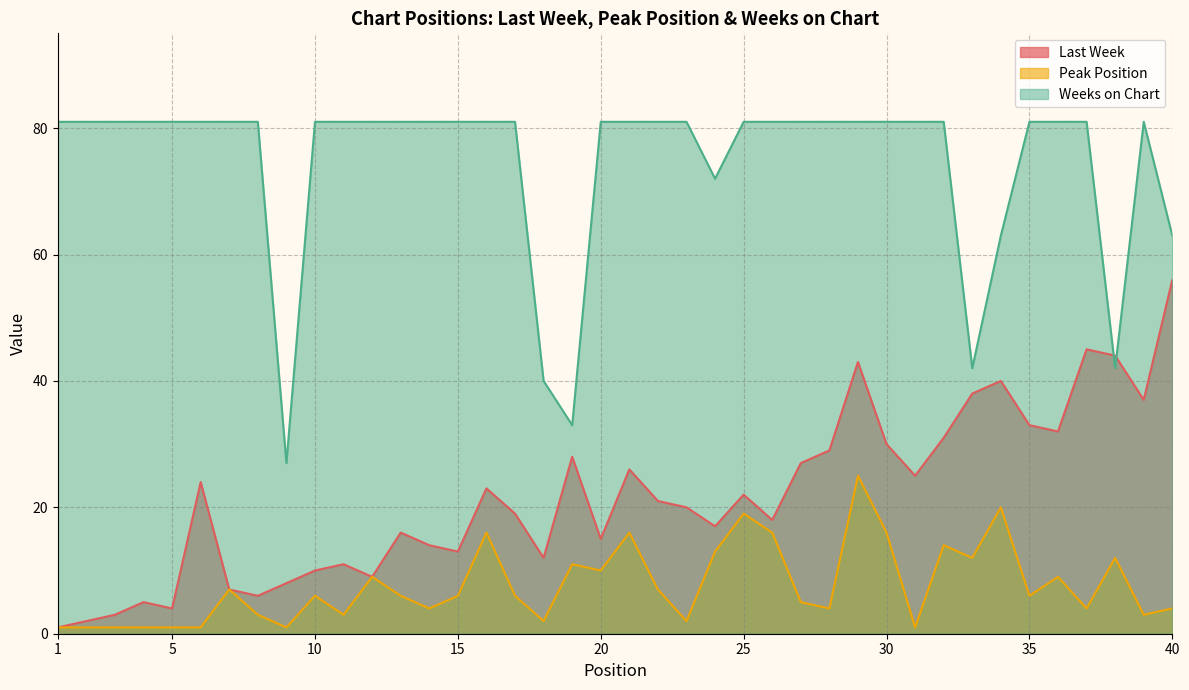

What is the difference between the maximum and minimum values in the Last Week series?

55